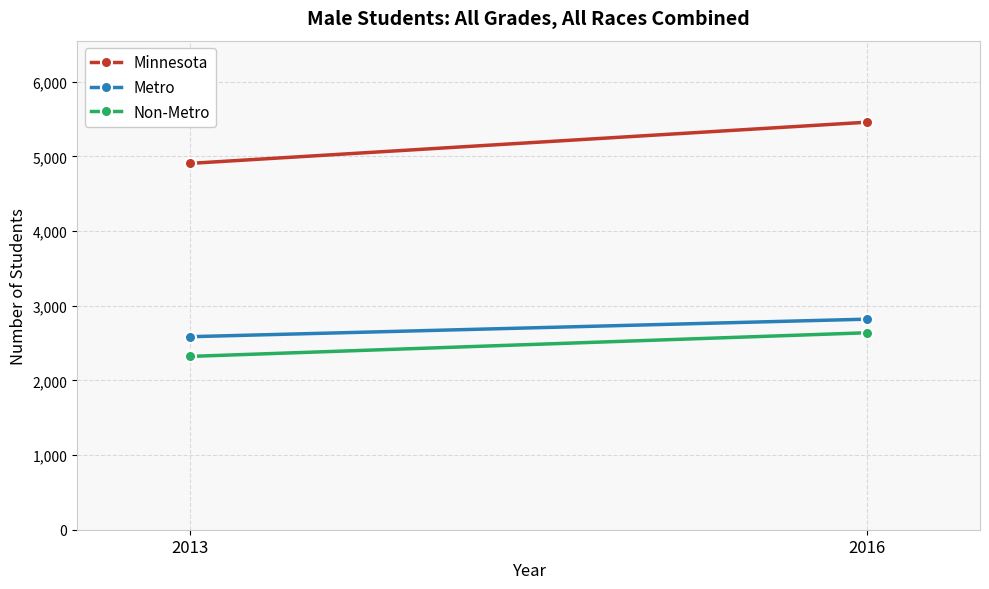

What is the approximate value of Non-Metro at 2013, to the nearest 10?

2320